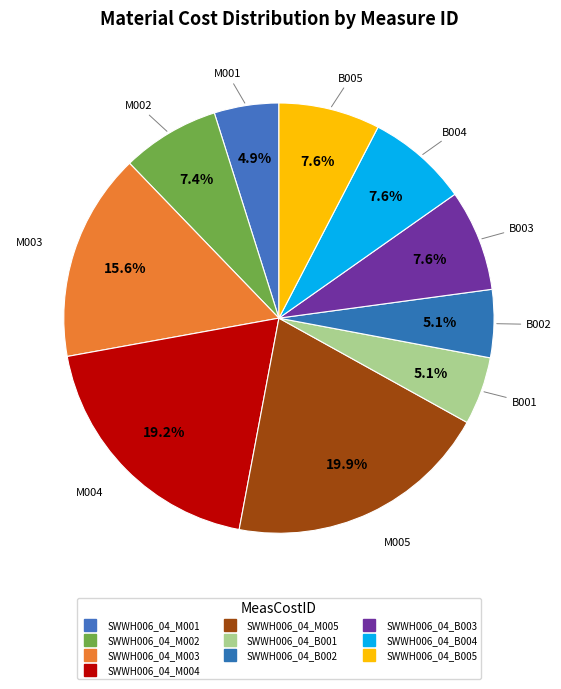

To the nearest percent, what percentage of the pie is SWWH006_04_M001?

5%